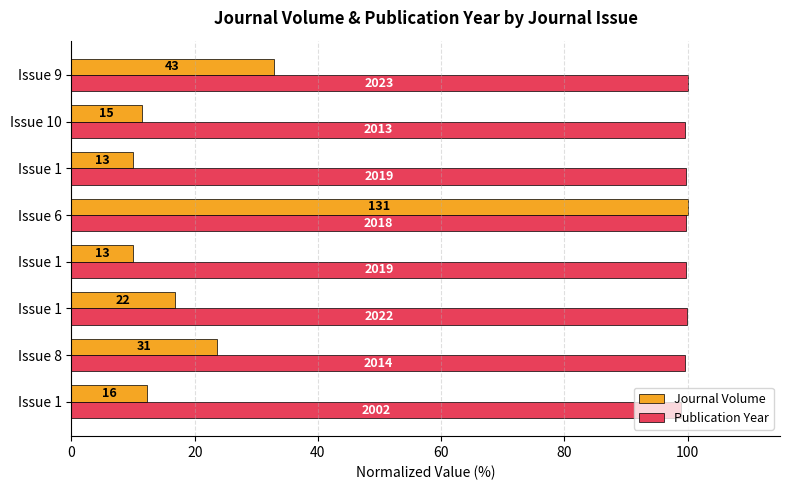

Reading left to right, extract all data points from this chart.

Journal Volume: 12.2	23.7	16.8	9.9	100.0	9.9	11.5	32.8
Publication Year: 99.0	99.6	100.0	99.8	99.8	99.8	99.5	100.0